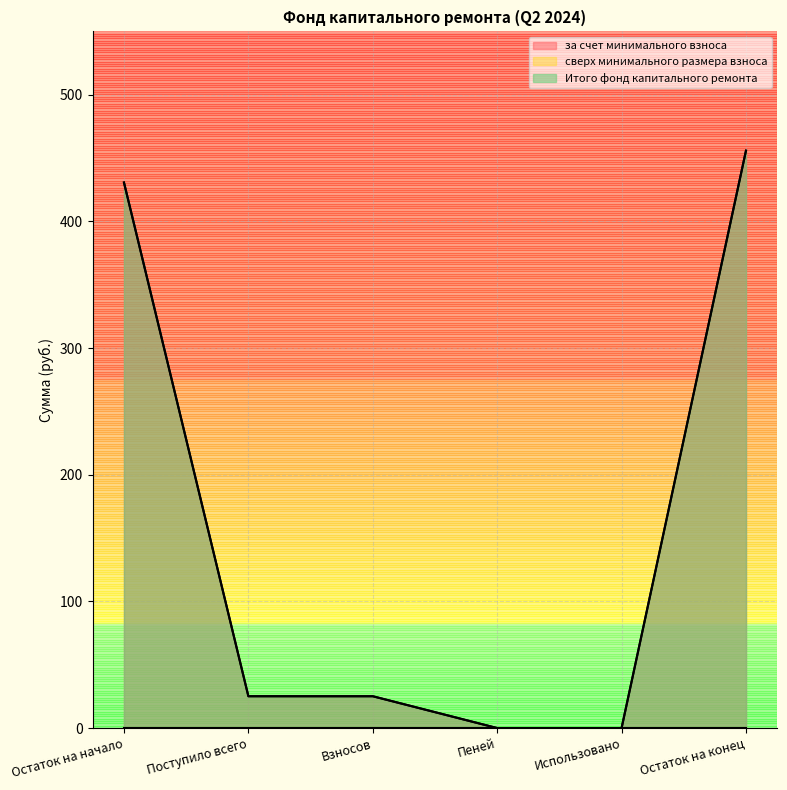

True or false: за счет минимального взноса has more than 0 points higher than both neighbors.

False